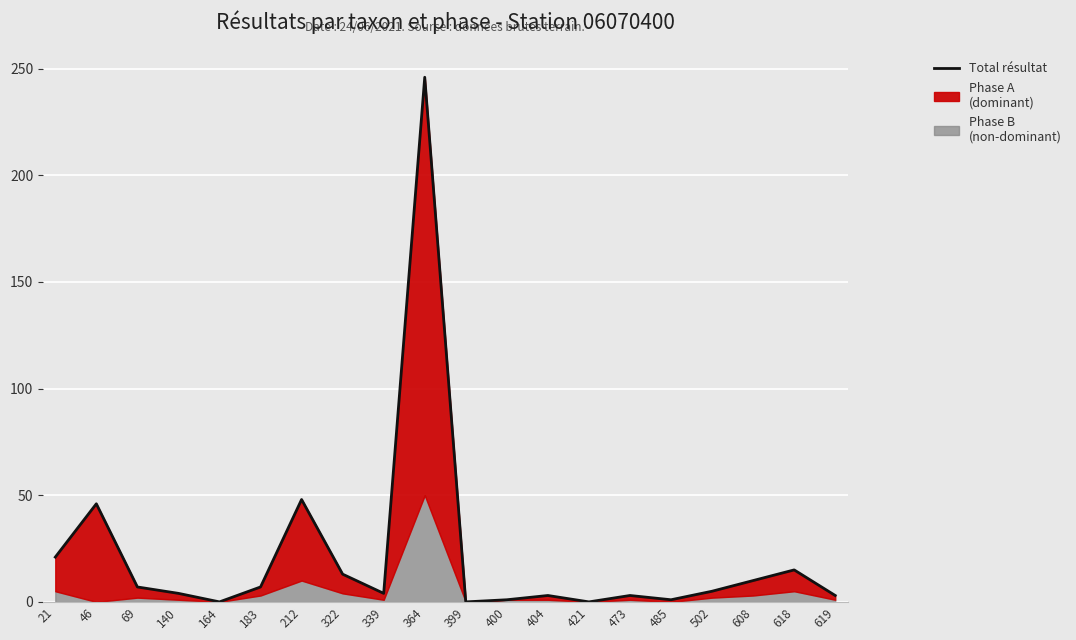

What is the difference between the second highest and minimum values?

48